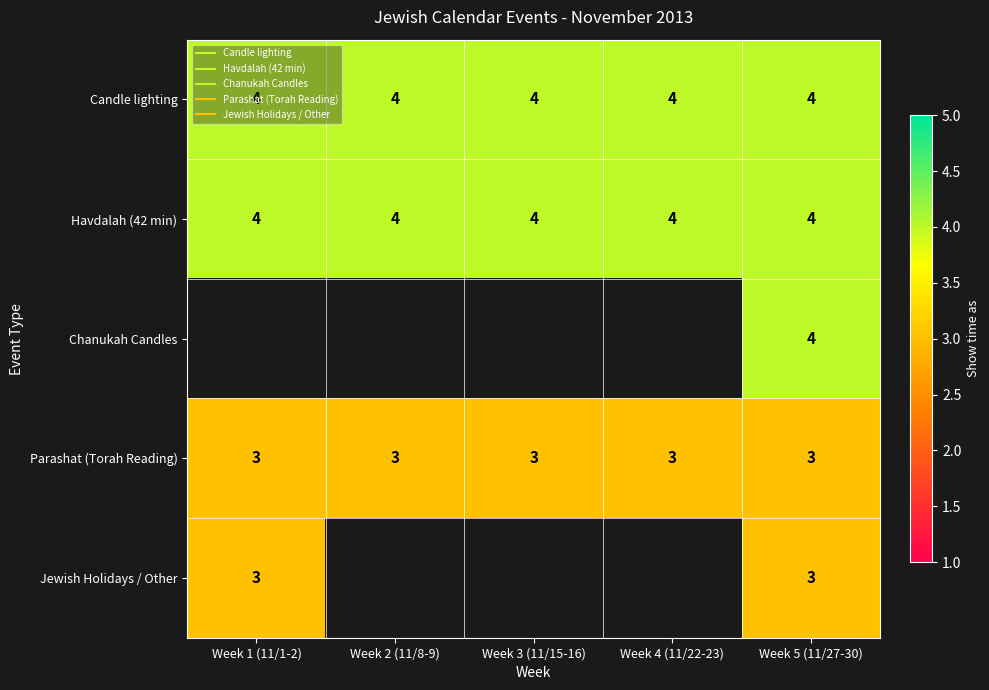

Count the number of categories in the chart.

5